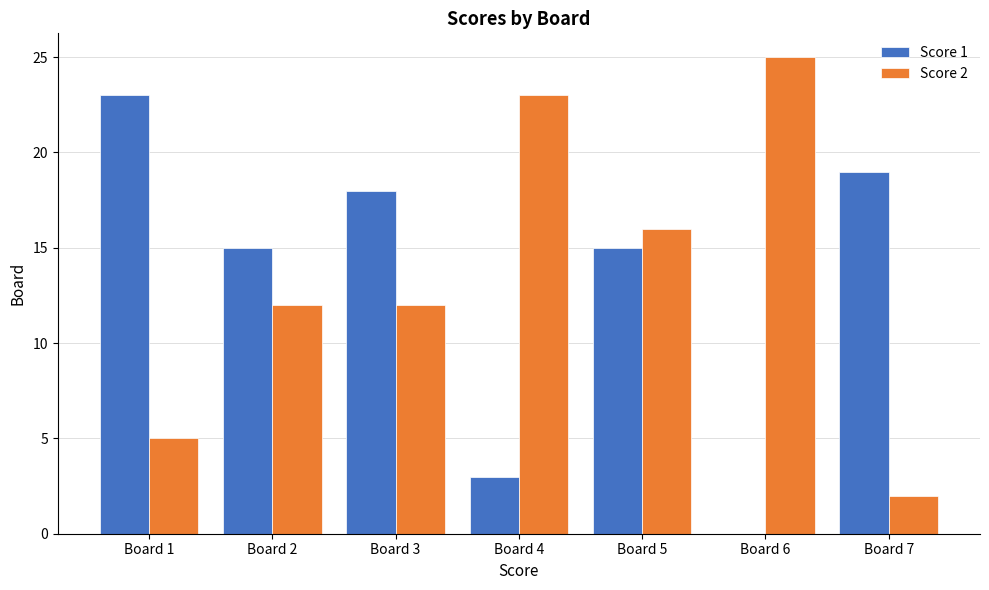

How many categories are shown in the chart?

7